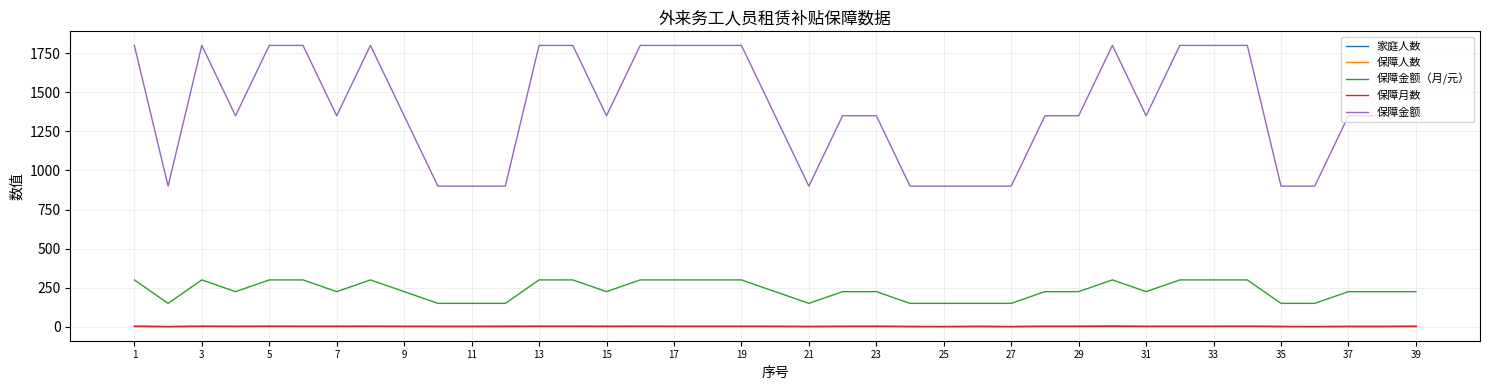

Which series has the largest range (max minus min)?

保障金额